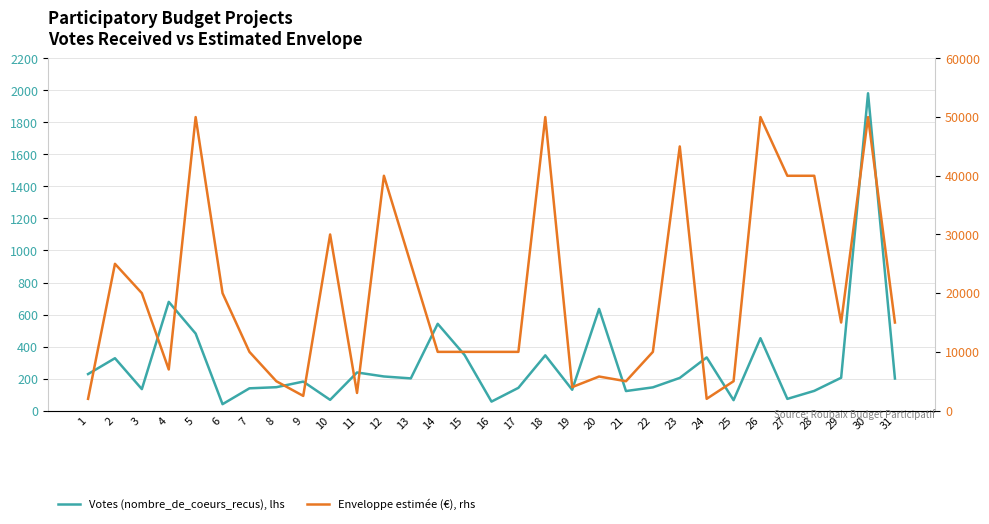

Reading left to right, what are all the values shown in this chart?

Votes (nombre_de_coeurs_recus), lhs: 228	327	134	679	481	40	139	146	181	67	238	213	201	542	347	56	142	345	130	635	122	145	204	332	65	452	73	123	205	1982	200
Enveloppe estimée (€), rhs: 2000	25000	20000	7000	50000	20000	10000	5000	2500	30000	3000	40000	25000	10000	10000	10000	10000	50000	4000	5800	5000	10000	45000	2000	5000	50000	40000	40000	15000	50000	15000